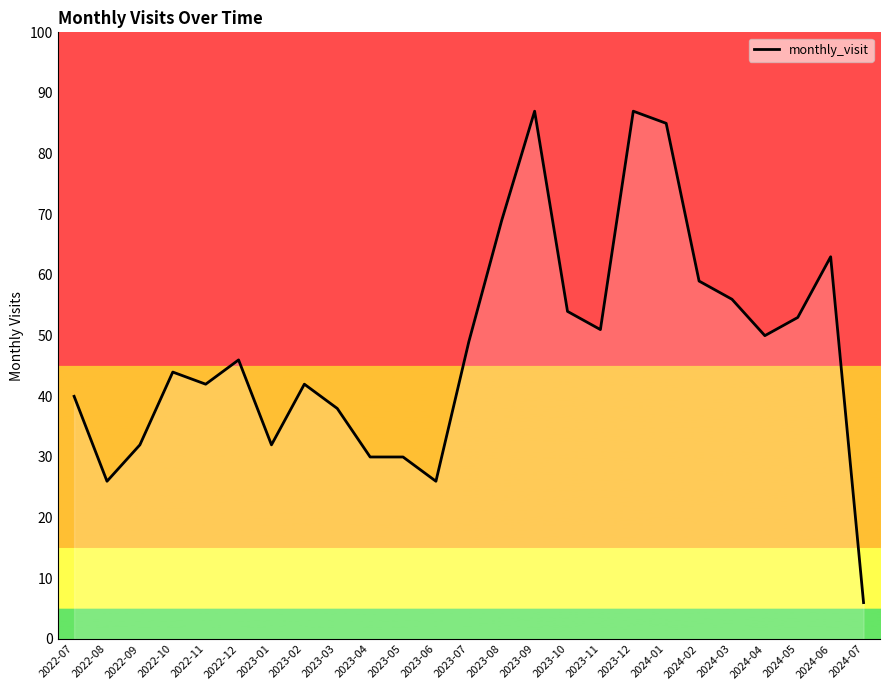

Does the chart display data point markers on the line(s)?

No